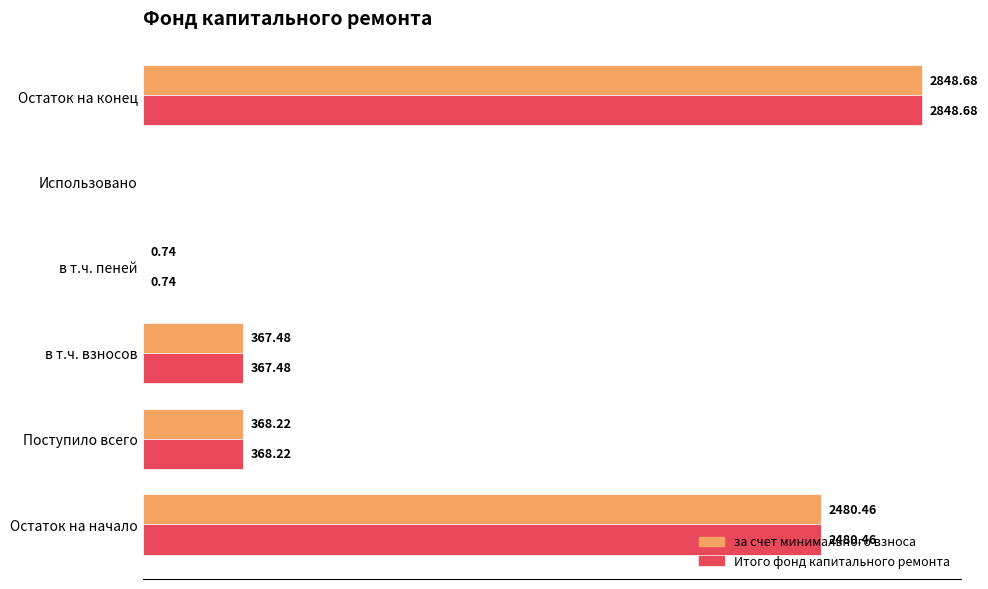

Which category has the highest value in the Итого фонд капитального ремонта series?

Остаток на конец